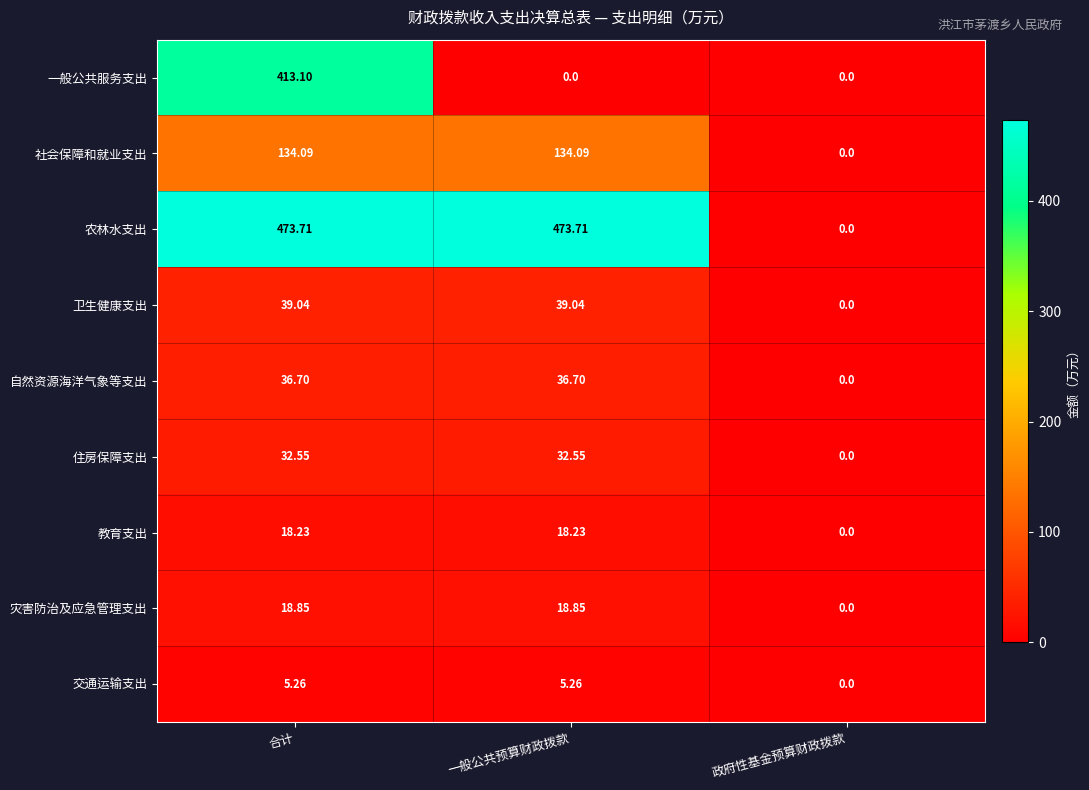

Rank the series by their maximum value, from lowest to highest.

交通运输支出, 教育支出, 灾害防治及应急管理支出, 住房保障支出, 自然资源海洋气象等支出, 卫生健康支出, 社会保障和就业支出, 一般公共服务支出, 农林水支出